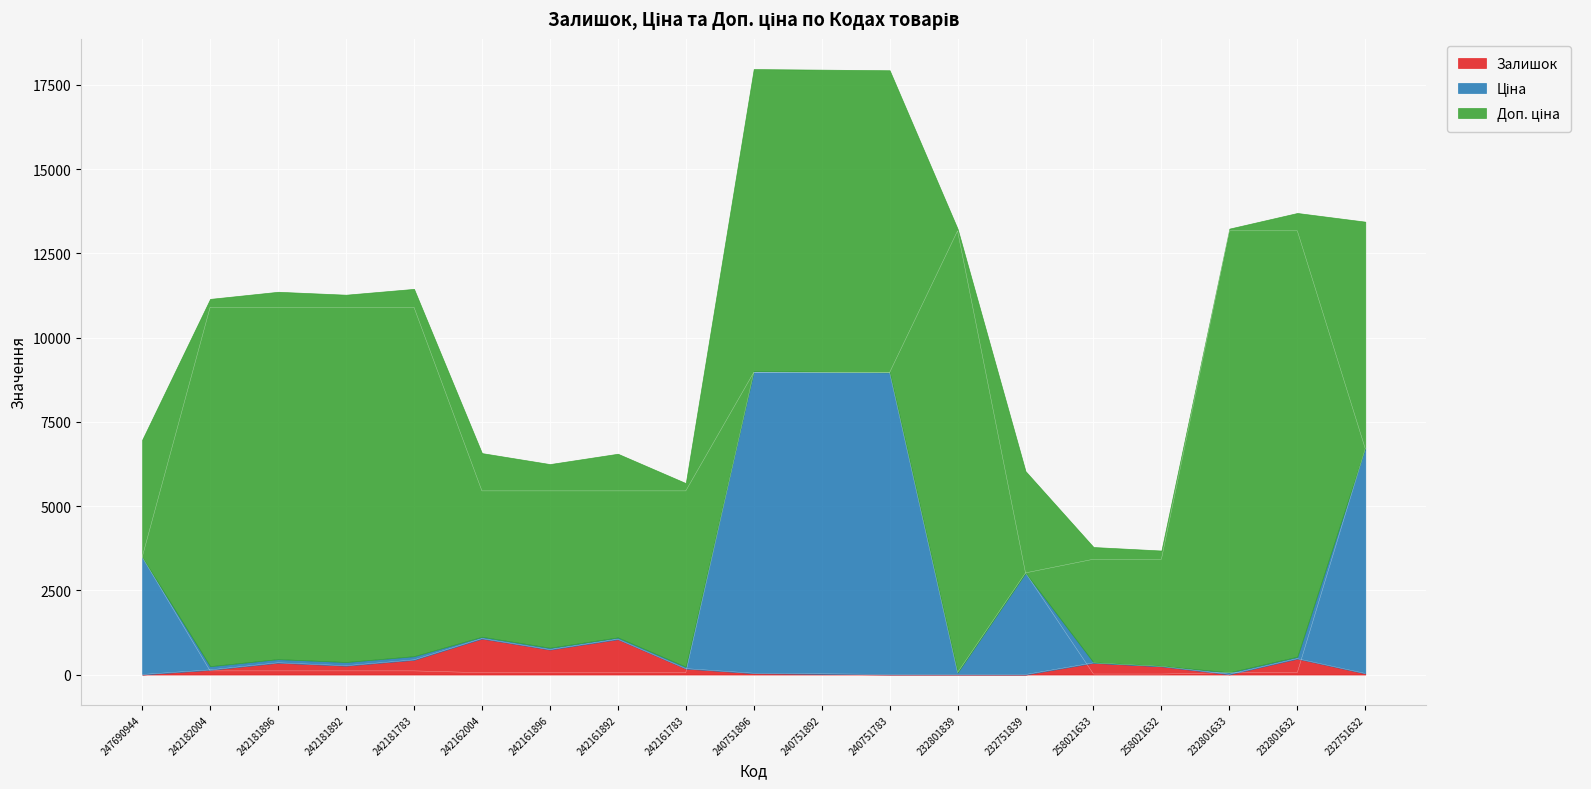

What are all the series names shown in the legend?

Залишок, Ціна, Доп. ціна